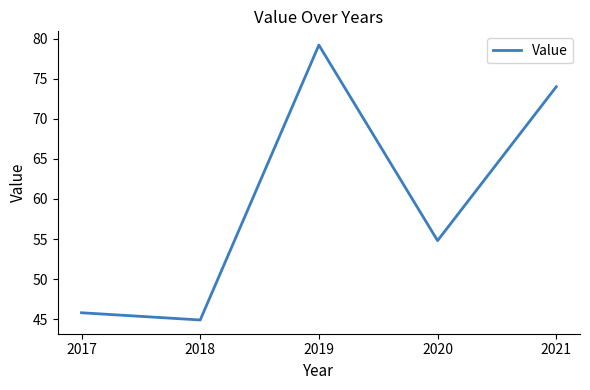

Reading left to right, what are all the values shown in this chart?

2017=45.8	2018=44.9	2019=79.2	2020=54.8	2021=74.0